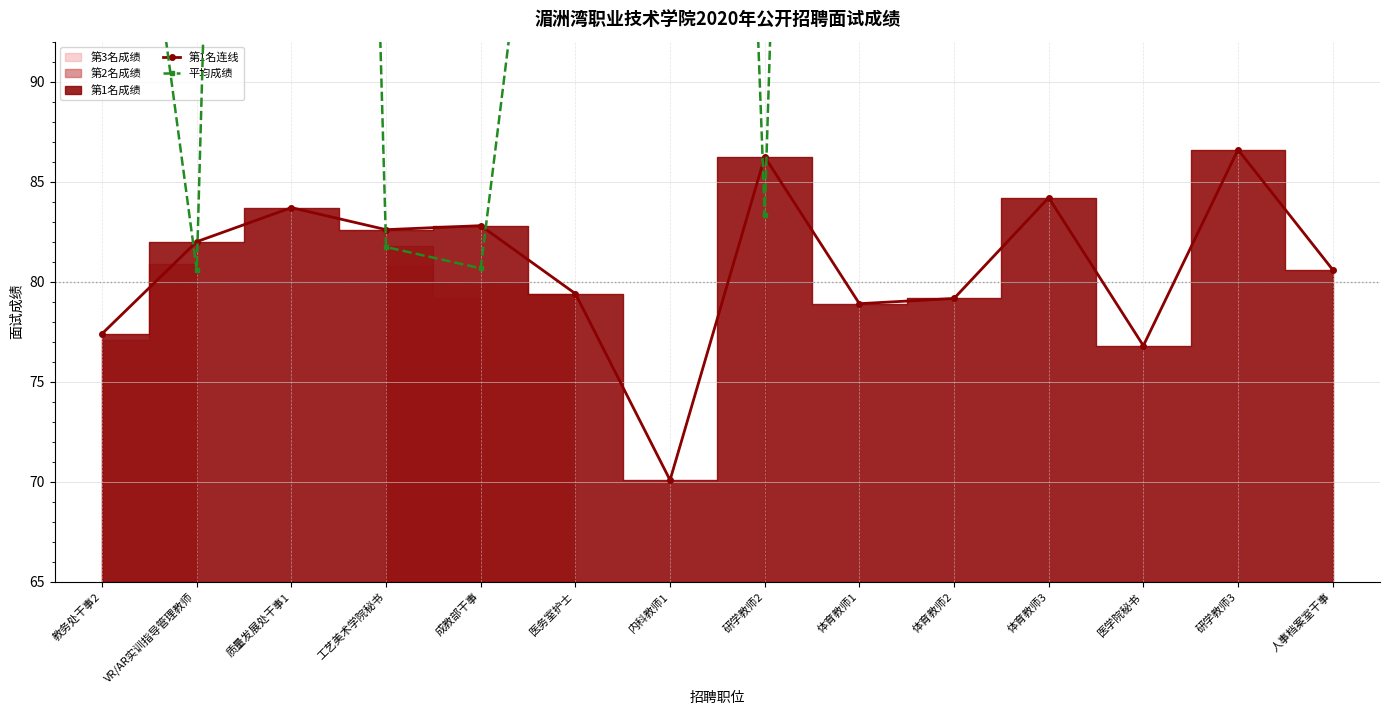

Reading left to right, extract all data points from this chart.

第1名连线: 教务处干事2=77.4	VR/AR实训指导管理教师=82.0	质量发展处干事1=83.7	工艺美术学院秘书=82.6	成教部干事=82.8	医务室护士=79.4	内科教师1=70.1	研学教师2=86.2	体育教师1=78.9	体育教师2=79.2	体育教师3=84.2	医学院秘书=76.8	研学教师3=86.6	人事档案室干事=80.6
平均成绩: 教务处干事2=116.0	VR/AR实训指导管理教师=80.6	质量发展处干事1=251.1	工艺美术学院秘书=81.7	成教部干事=80.7	医务室护士=119.1	内科教师1=210.2	研学教师2=83.3	体育教师1=236.7	体育教师2=237.5	体育教师3=252.6	医学院秘书=230.4	研学教师3=259.8	人事档案室干事=241.8